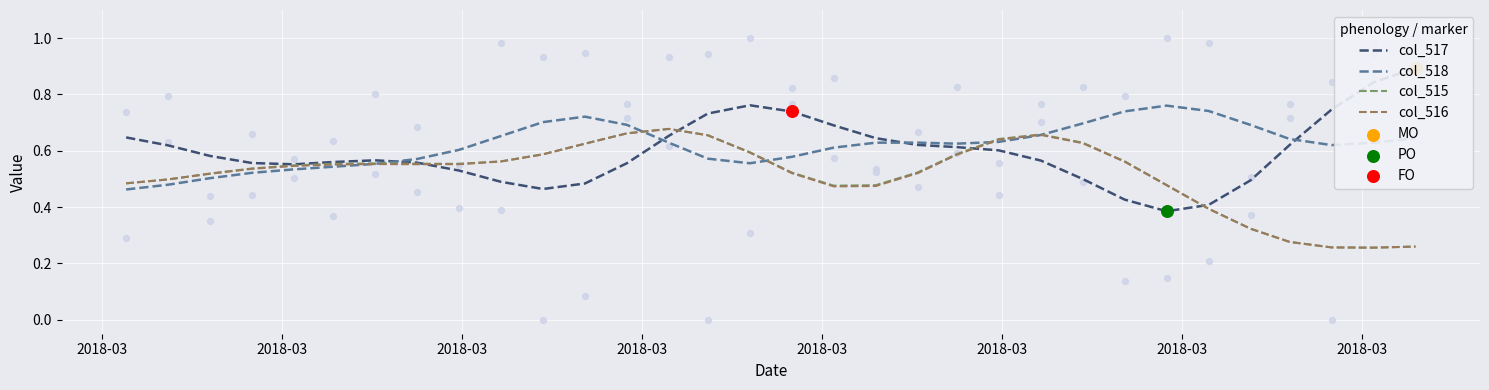

Which series reaches the minimum Y coordinate?

col_516